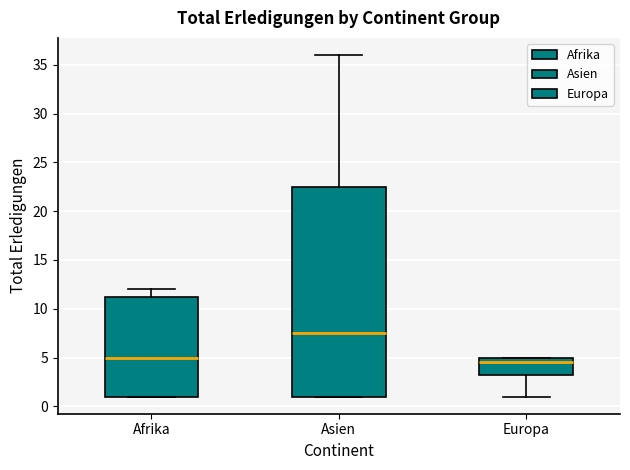

Which box has the highest median line?

Asien